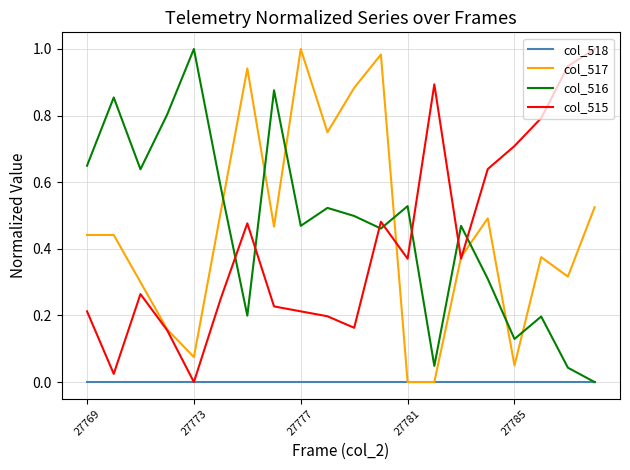

Which series has the largest total across all categories?

col_516